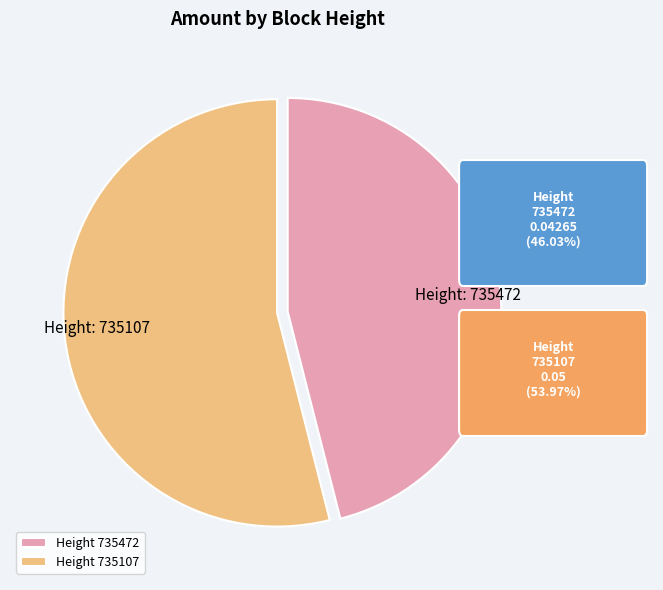

How many slices are in this pie chart?

2